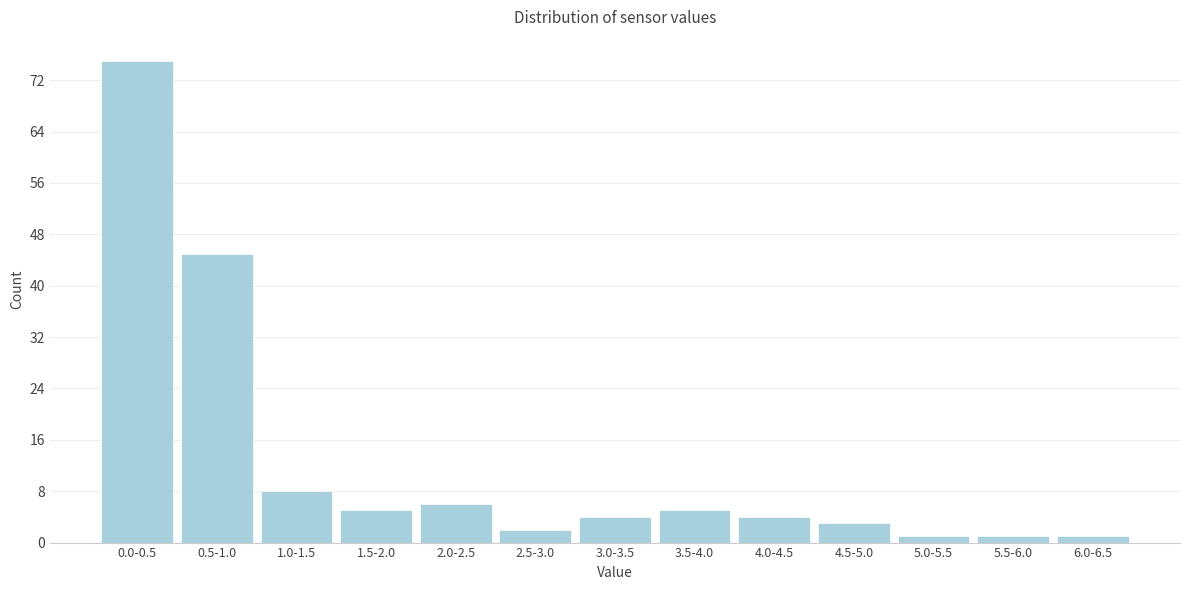

Reading left to right, extract all data points from this chart.

0.0-0.5=75	0.5-1.0=45	1.0-1.5=8	1.5-2.0=5	2.0-2.5=6	2.5-3.0=2	3.0-3.5=4	3.5-4.0=5	4.0-4.5=4	4.5-5.0=3	5.0-5.5=1	5.5-6.0=1	6.0-6.5=1